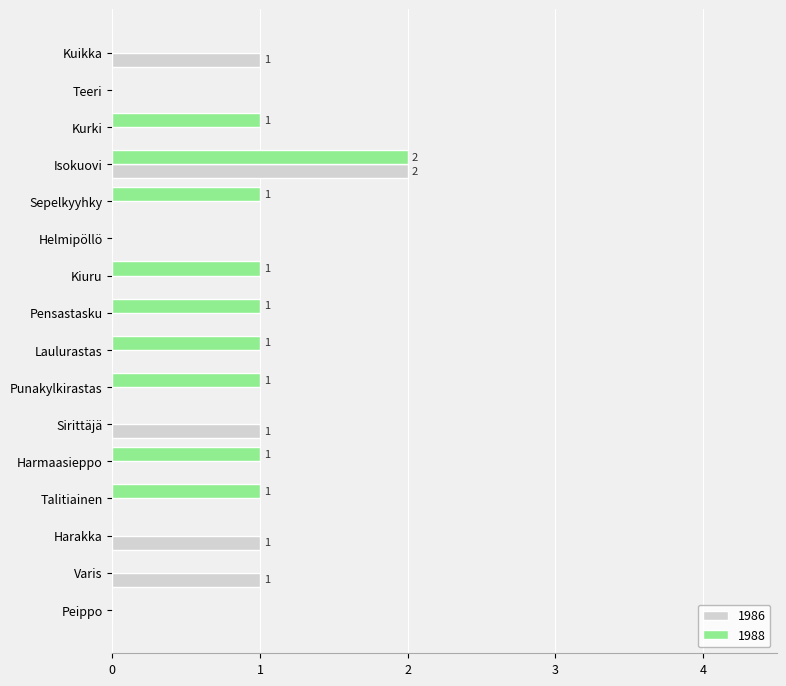

Which category has the highest value in the 1988 series?

Isokuovi